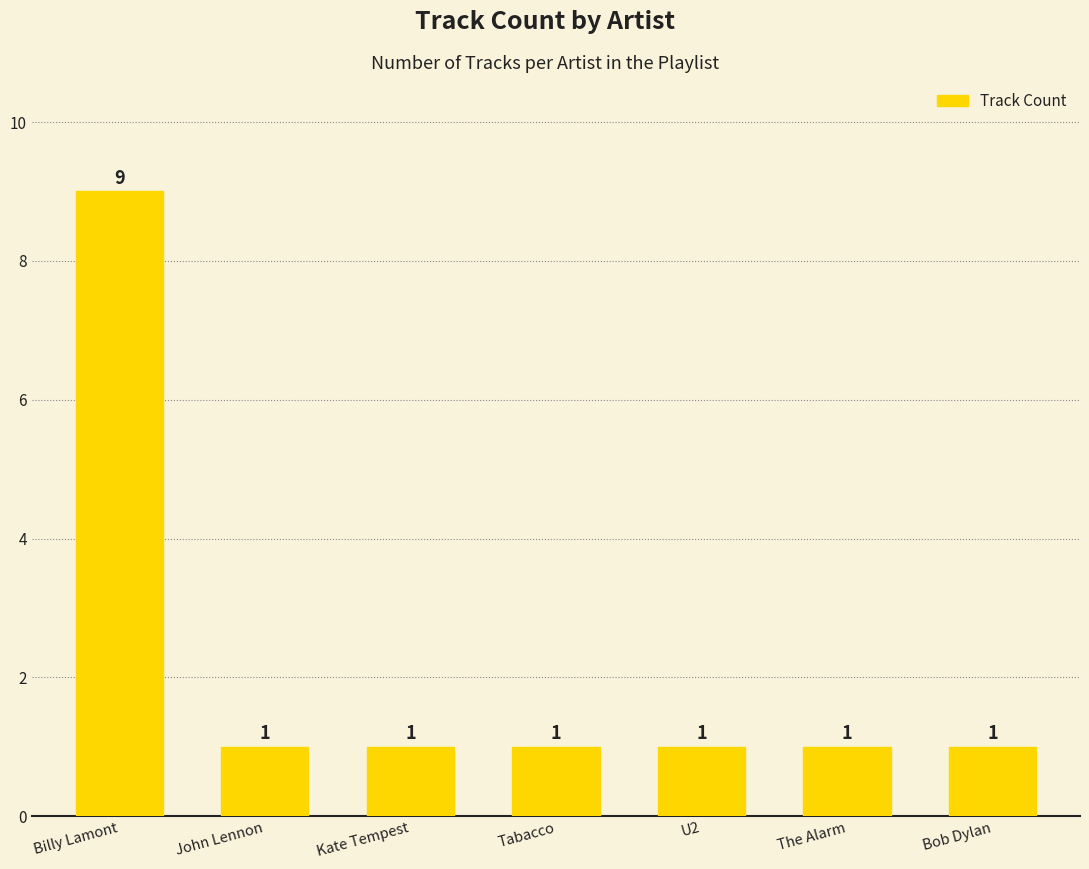

Is it true that the value at John Lennon is 1?

True